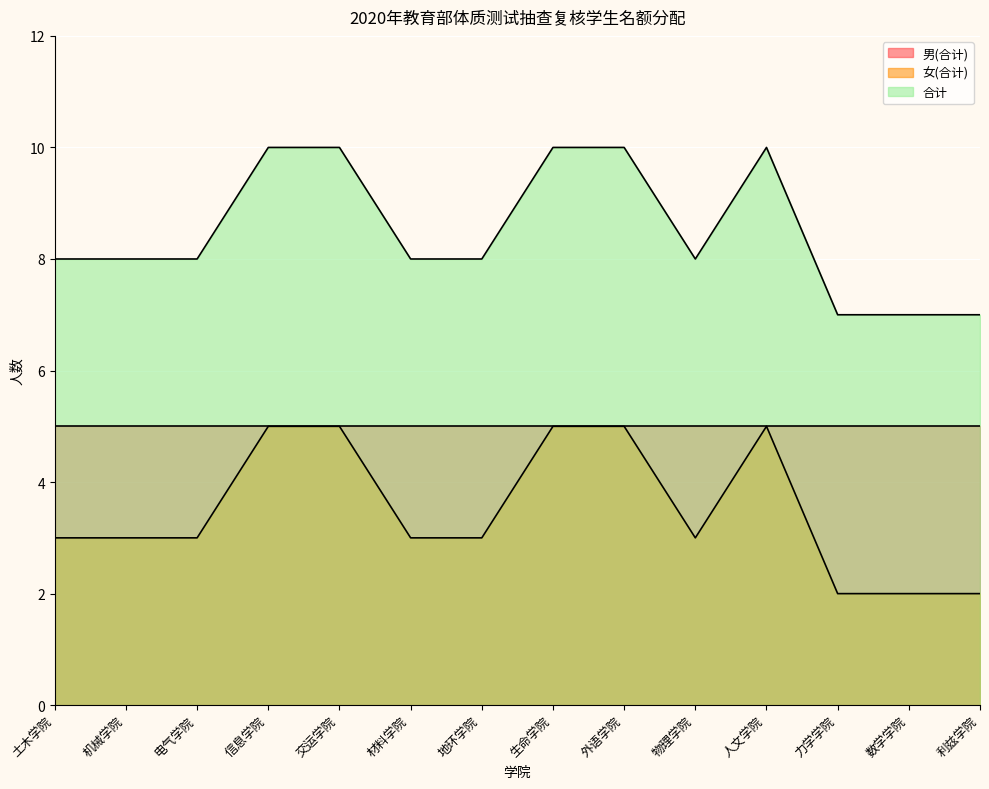

What is the maximum value shown in the chart?

10